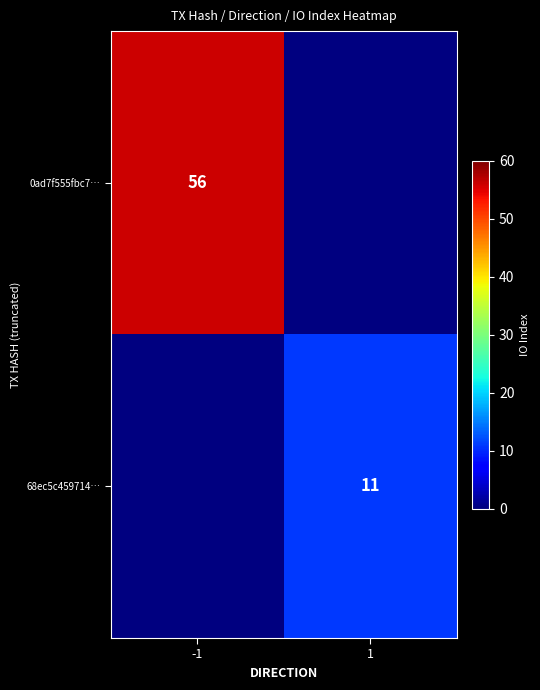

Is the value of 68ec5c459714… at 1 greater than the value of 0ad7f555fbc7… at -1?

No